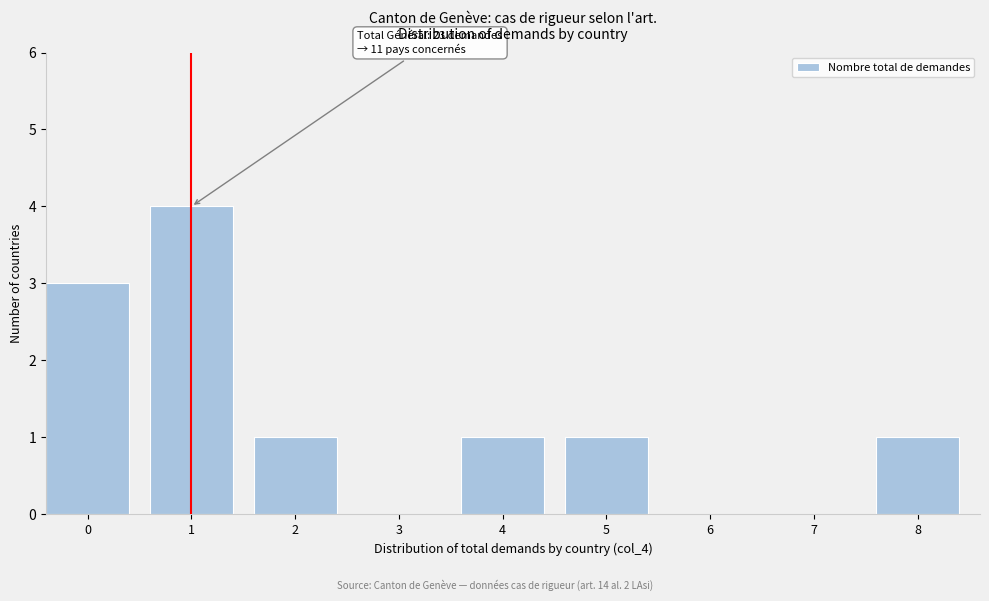

Reading left to right, extract all data points from this chart.

0=3	1=4	2=1	3=0	4=1	5=1	6=0	7=0	8=1